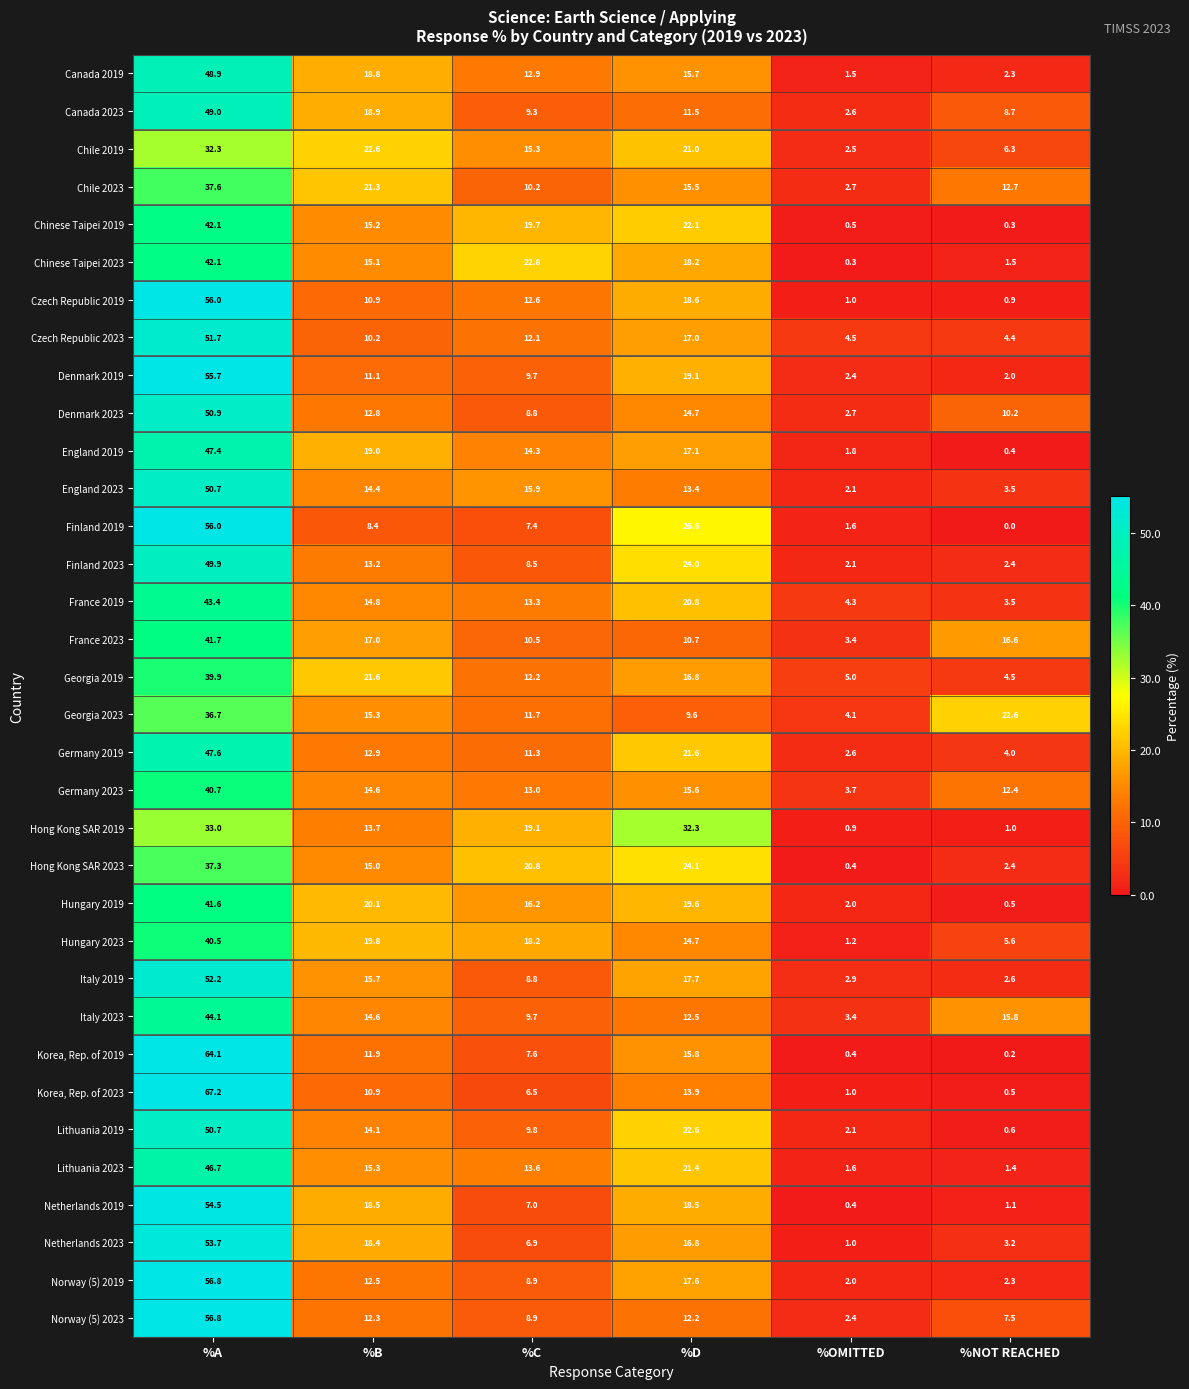

What is the difference between the Korea, Rep. of 2023 values at %NOT REACHED and %B?

10.4